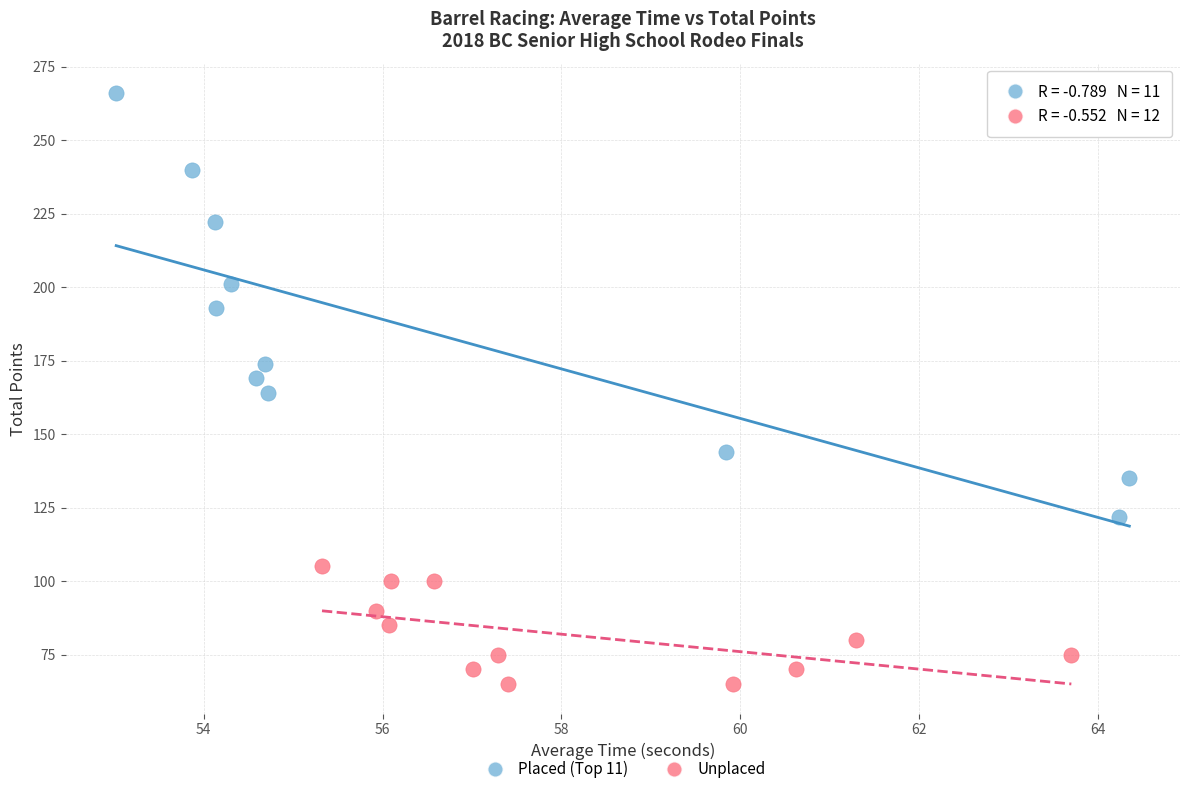

Which series reaches the minimum Y coordinate?

Unplaced